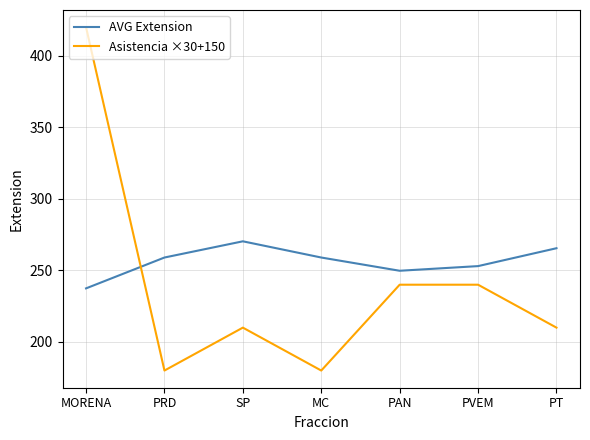

List the series in order of their overall mean, highest first.

AVG Extension, Asistencia ×30+150